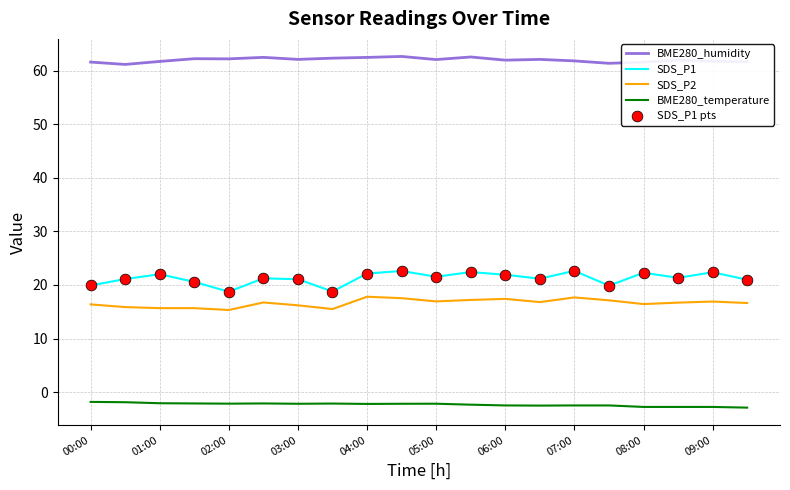

At how many categories does at least one series exceed 52?

20